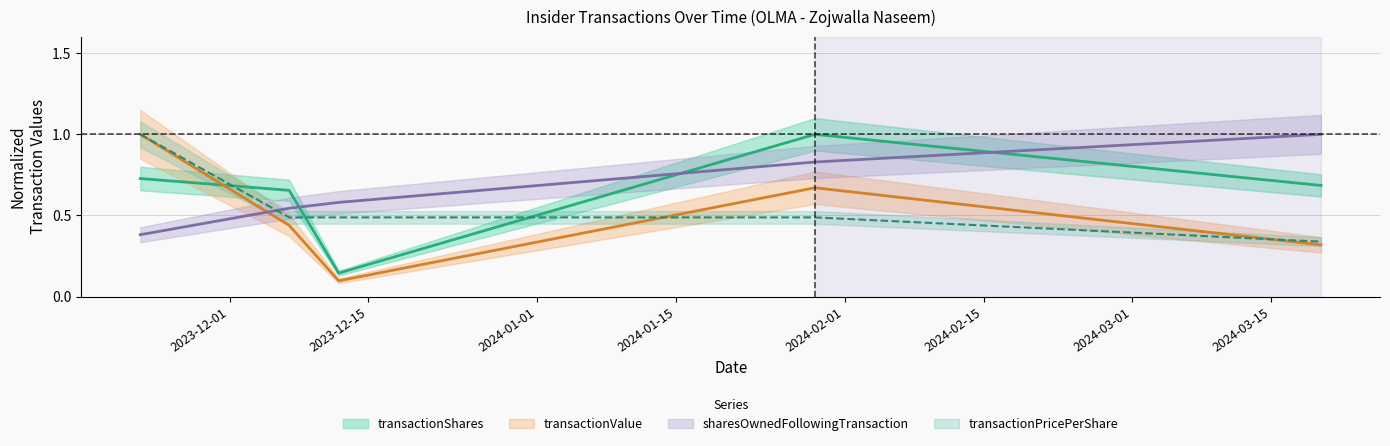

At how many categories does at least one series exceed 0?

5